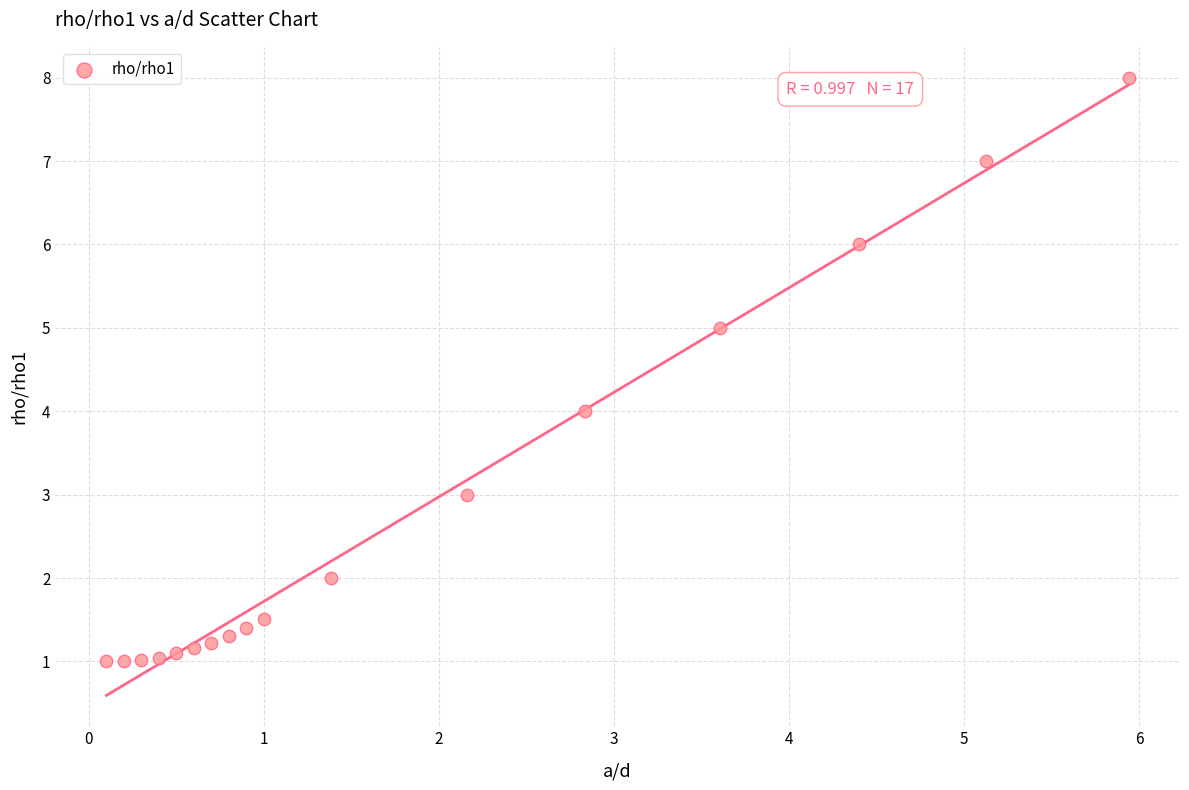

What is the range of X values (max minus min)?

5.8